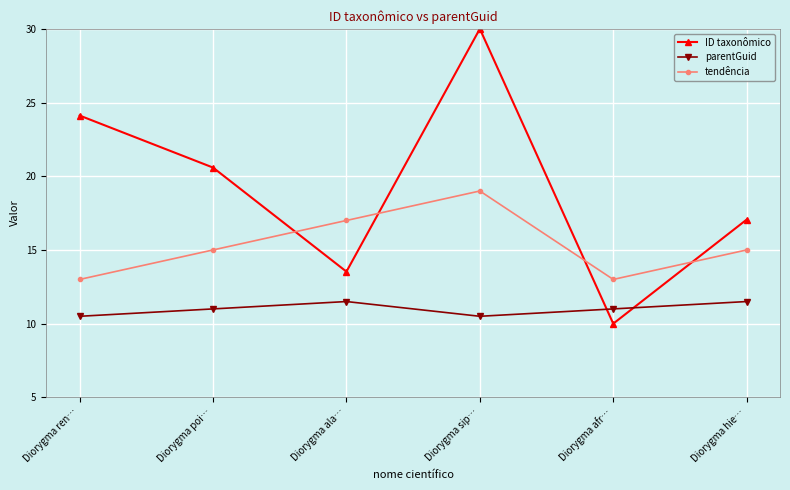

Which series has the largest total across all categories?

ID taxonômico